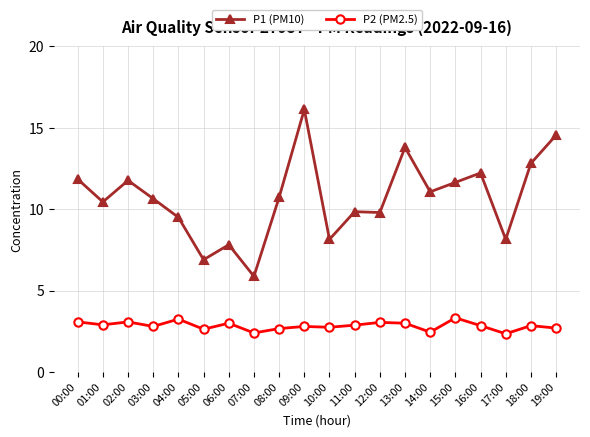

List the series in order of their peak value, highest first.

P1 (PM10), P2 (PM2.5)